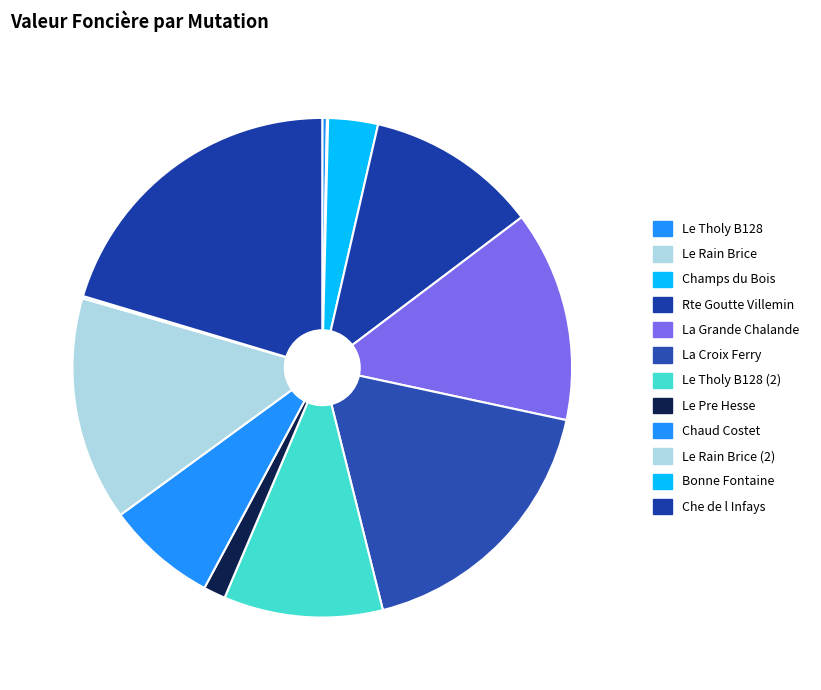

To the nearest percent, what is the difference between the largest and smallest slice percentages?

20%